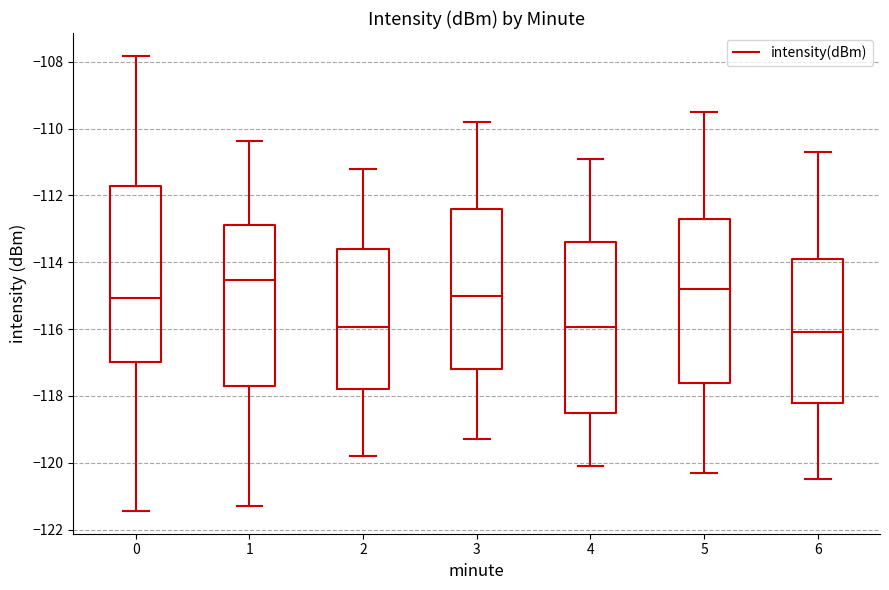

Where does the median line of the box at x = 4 sit on the y-axis? The values are not printed on the chart, so give them approximately, as read against the axis.

-116.0